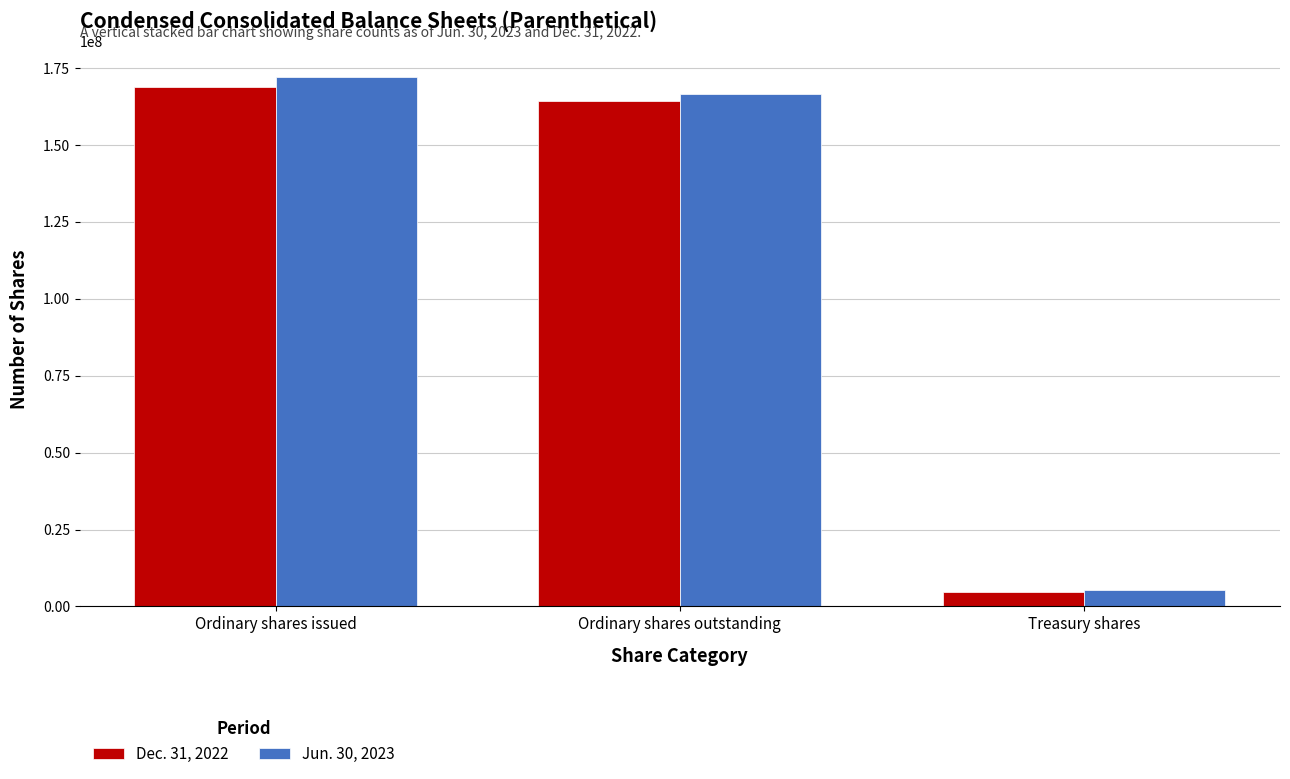

What position from the left is Treasury shares?

3